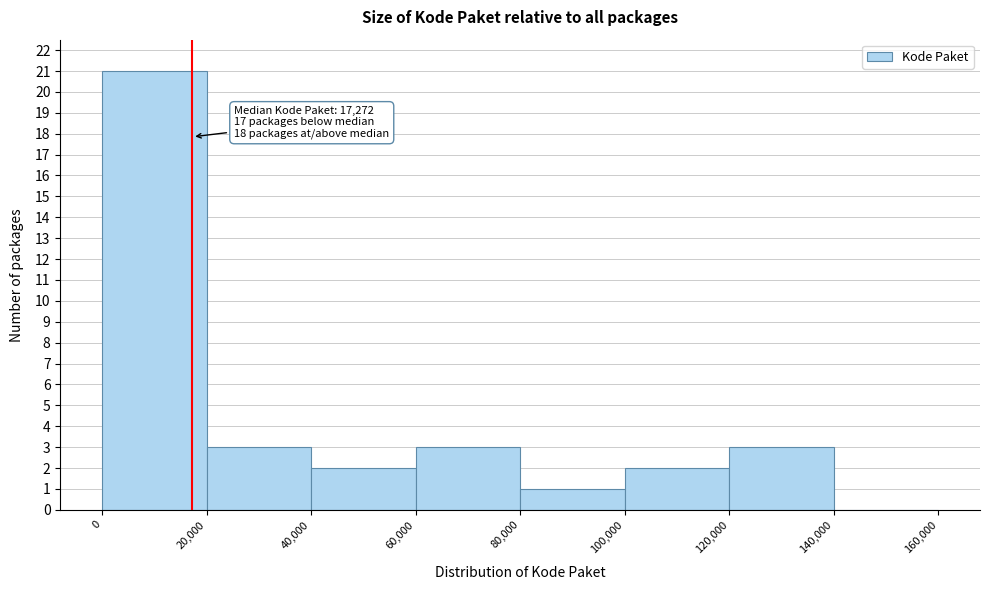

Which range on the x-axis has the tallest bar?

0 to 20,000